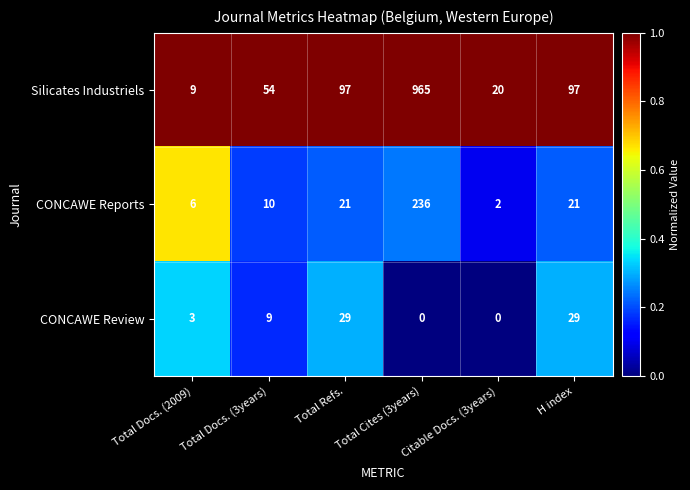

List the series in order of their peak value, lowest first.

CONCAWE Review, CONCAWE Reports, Silicates Industriels